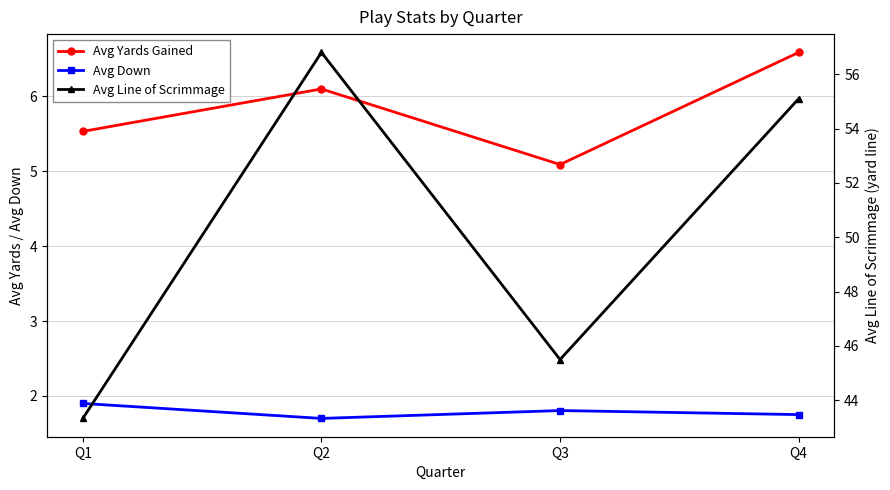

Does the chart have visible grid lines?

Yes